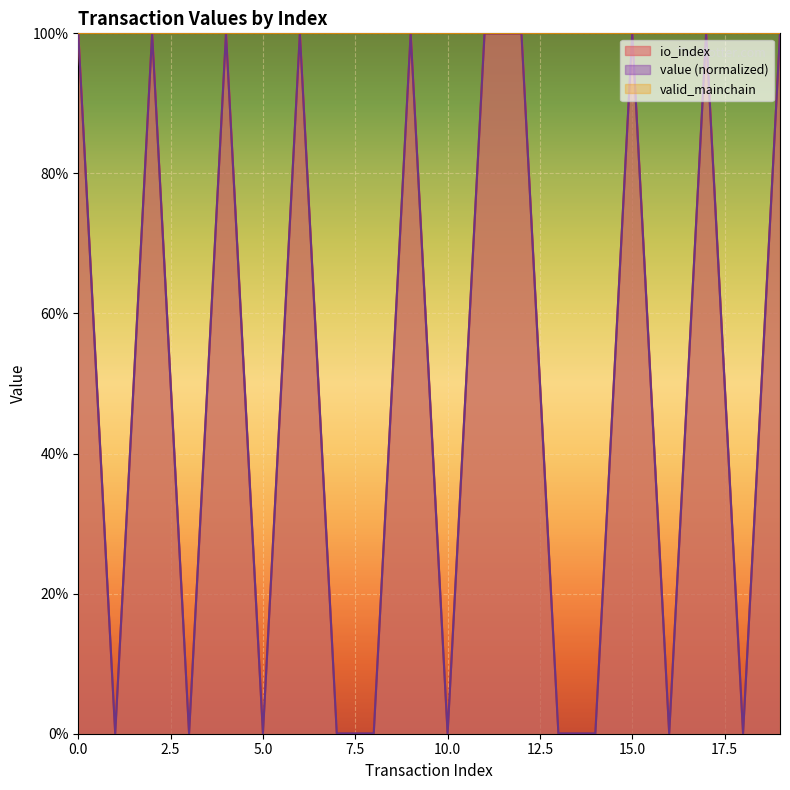

What is the difference between the maximum and second lowest values in the io_index series?

1.0